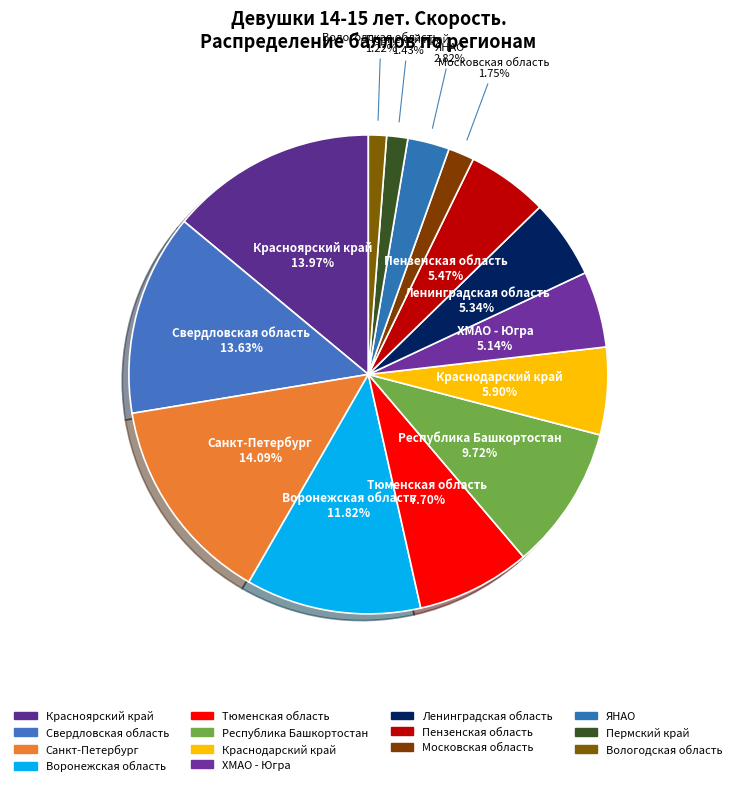

To the nearest percent, what is the combined percentage of Воронежская область and Красноярский край?

26%